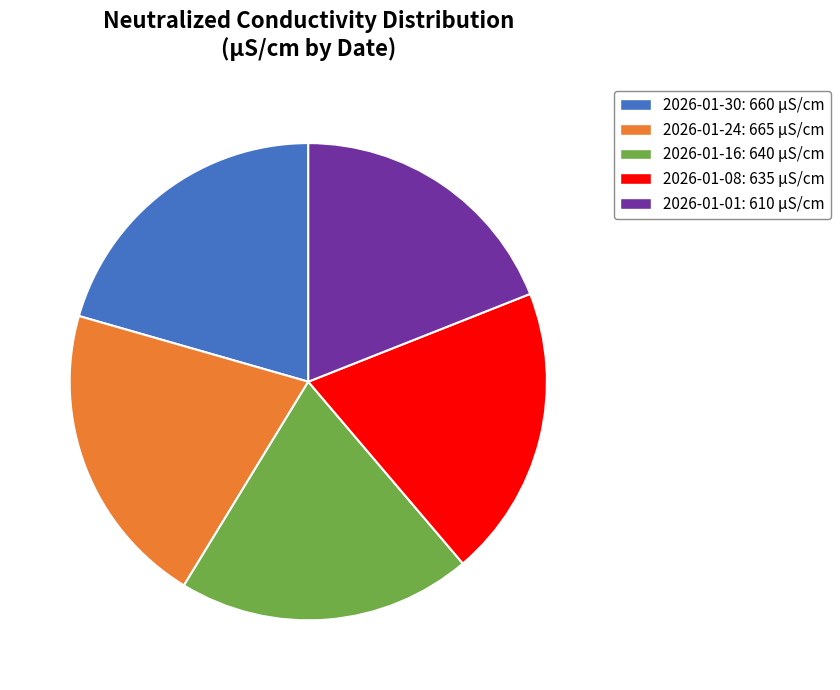

Is the sum of 2026-01-24 and 2026-01-16 greater than half?

No